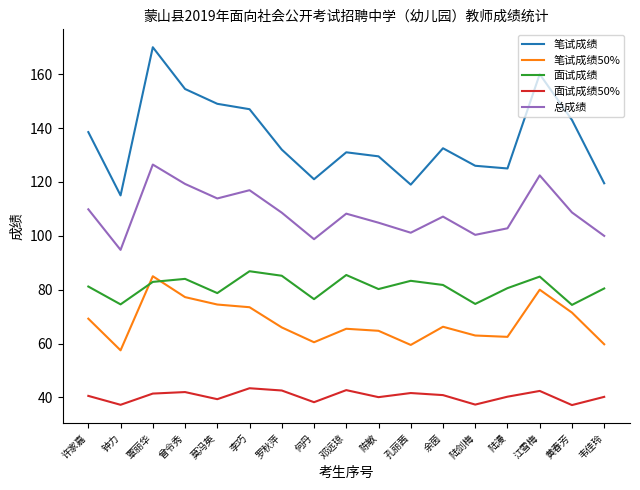

What is the difference between the 笔试成绩50% values at 黄春芳 and 莫冯英?

3.0